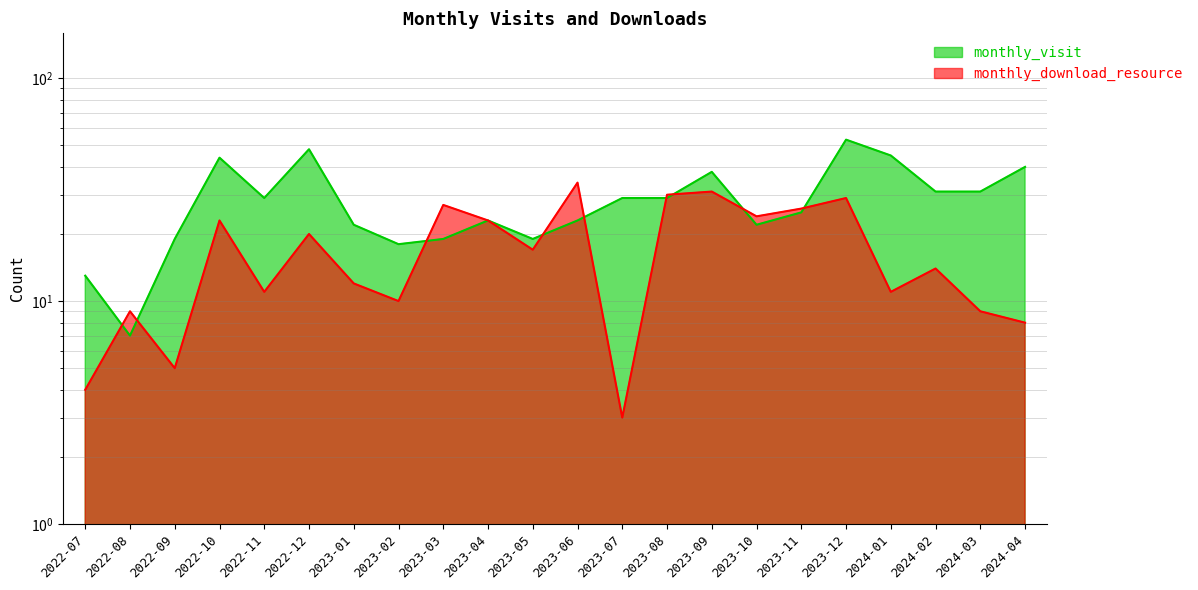

What is the sum of the monthly_download_resource values at 2023-05 and 2022-10?

40